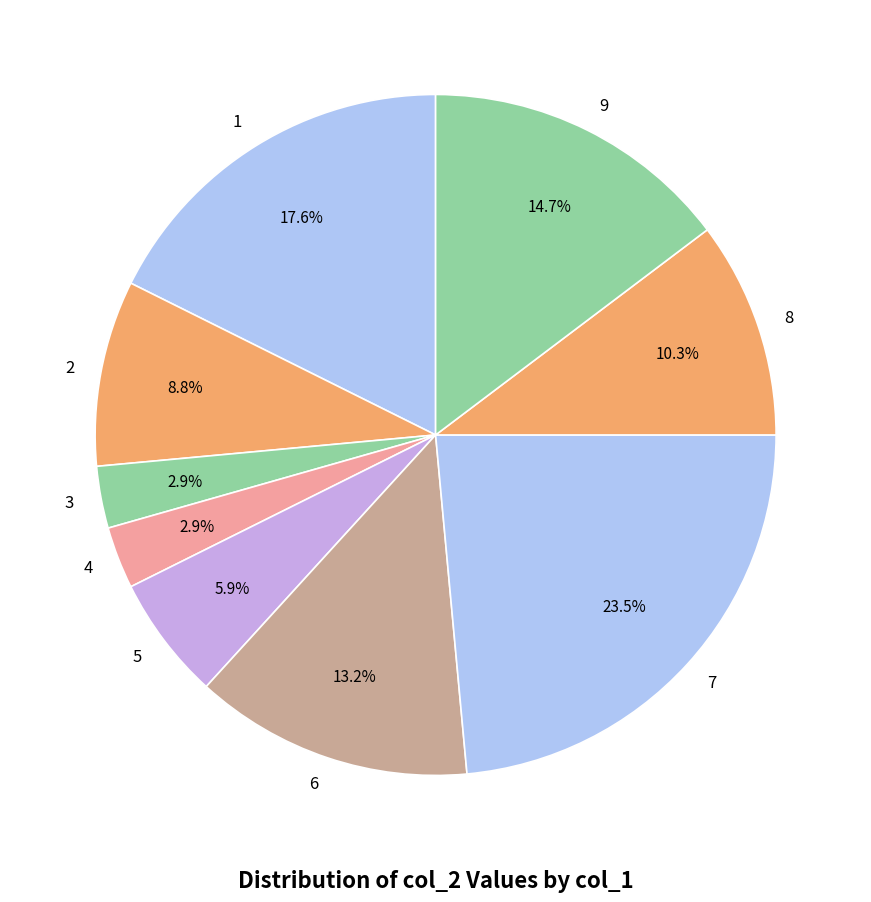

What portion of the pie excludes 8?

89.7%